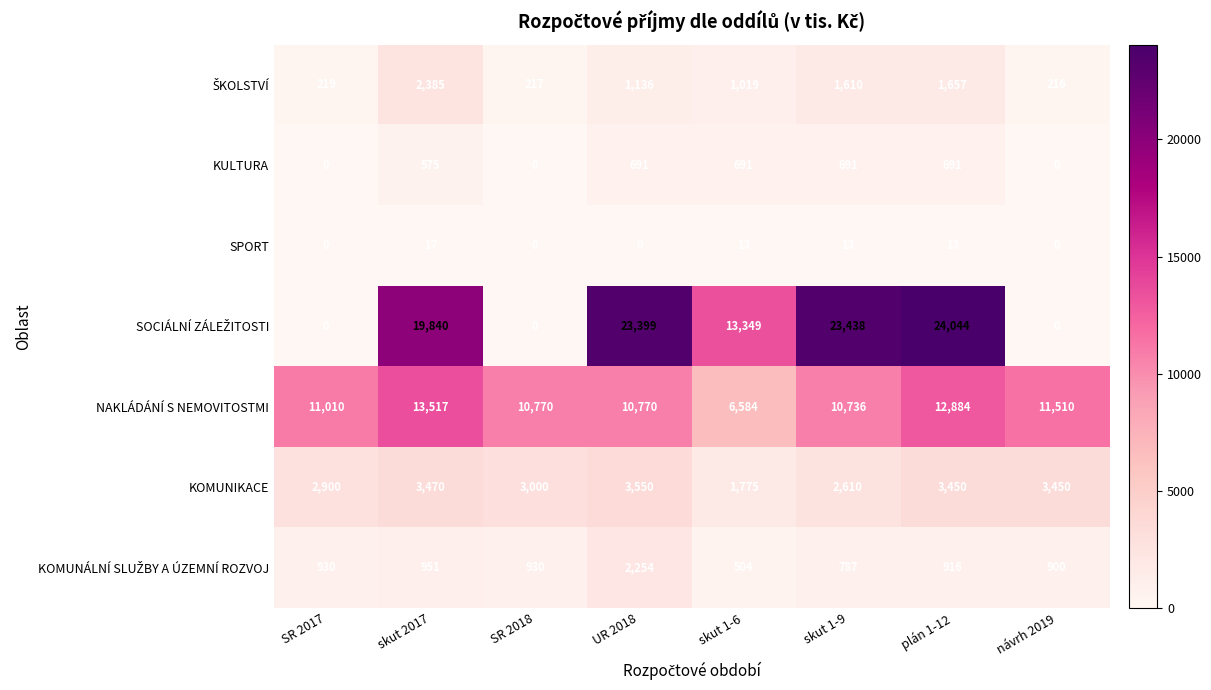

The value of SPORT at SR 2018 is 7. True or false?

False